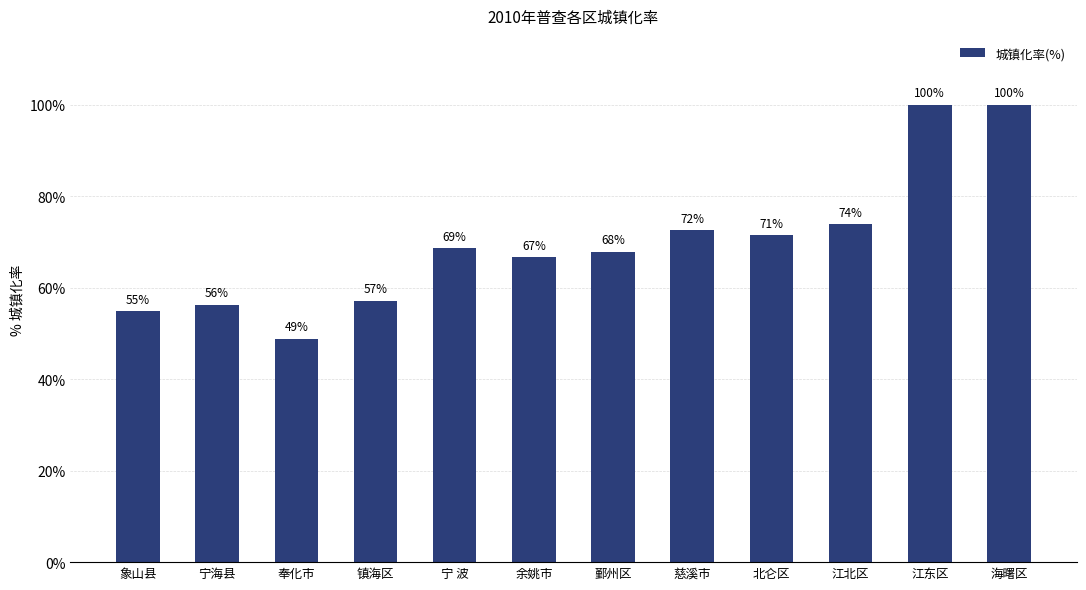

The chart shows a value of 164.6 at 海曙区. True or false?

False